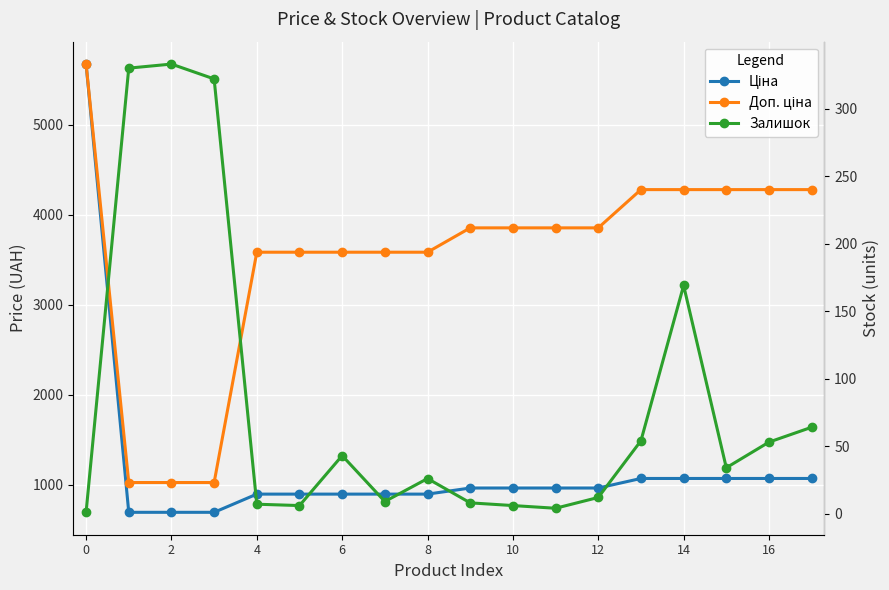

What is the difference between the highest and lowest values at 9?

3846.0